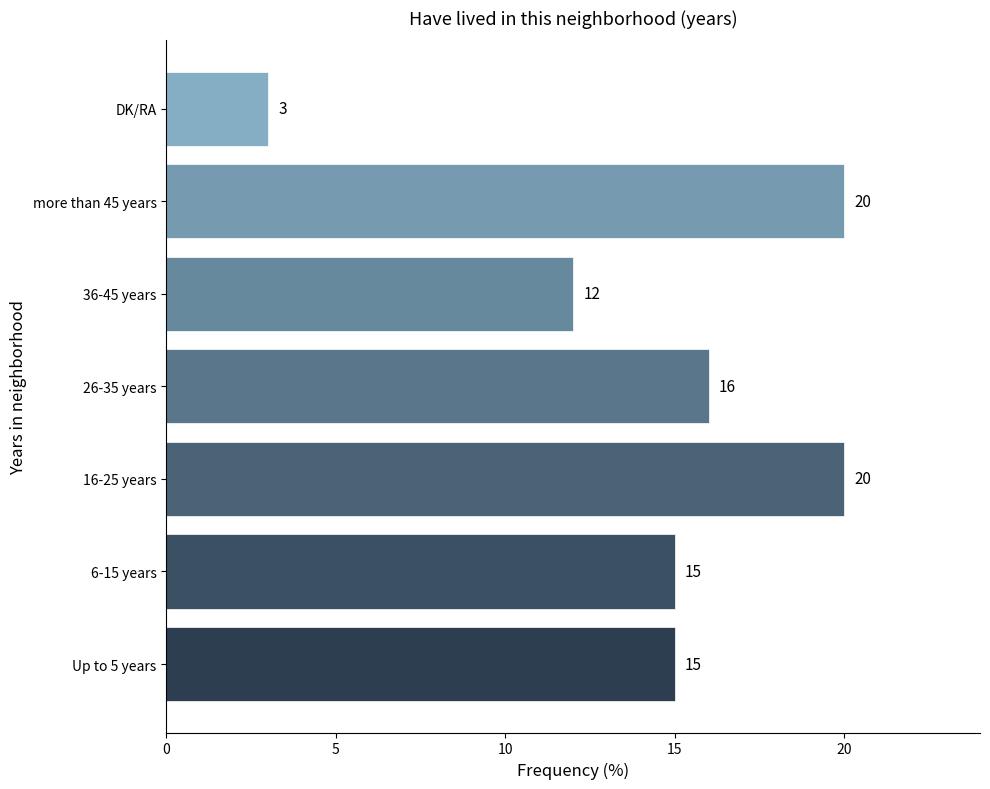

Where is the data nearest to the value 11?

36-45 years